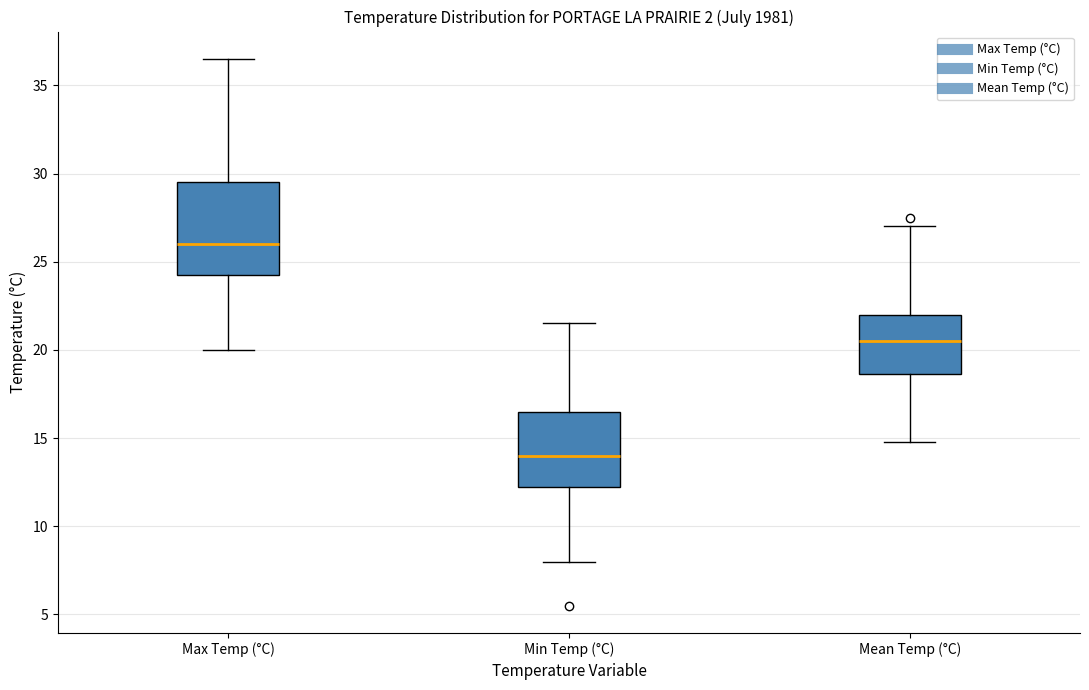

Reading left to right, read every box against the y-axis: the position of its median line, the range the box covers, and the ends of its whiskers. The values are not printed on the chart, so give them approximately, as read against the axis.

Max Temp (°C): median 26.0, box 24.5 to 29.5, whiskers 20.0 to 36.5
Min Temp (°C): median 14.0, box 12.5 to 16.5, whiskers 8.0 to 21.5
Mean Temp (°C): median 20.5, box 18.5 to 22.0, whiskers 15.0 to 27.0